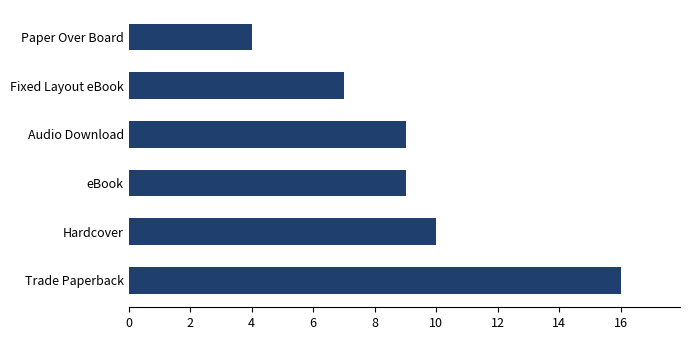

What is the greatest value displayed?

16